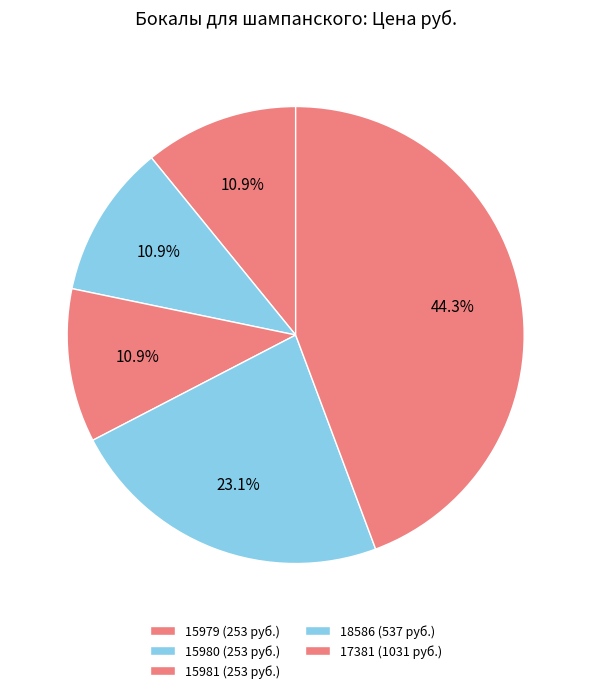

Count the number of slices in the pie.

5